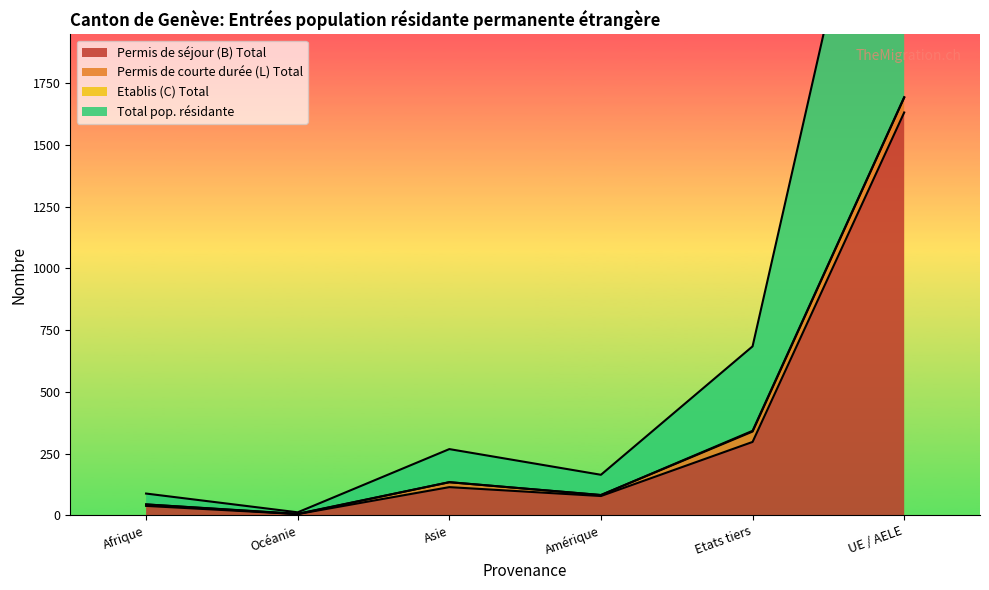

How many categories are shown in the chart?

6